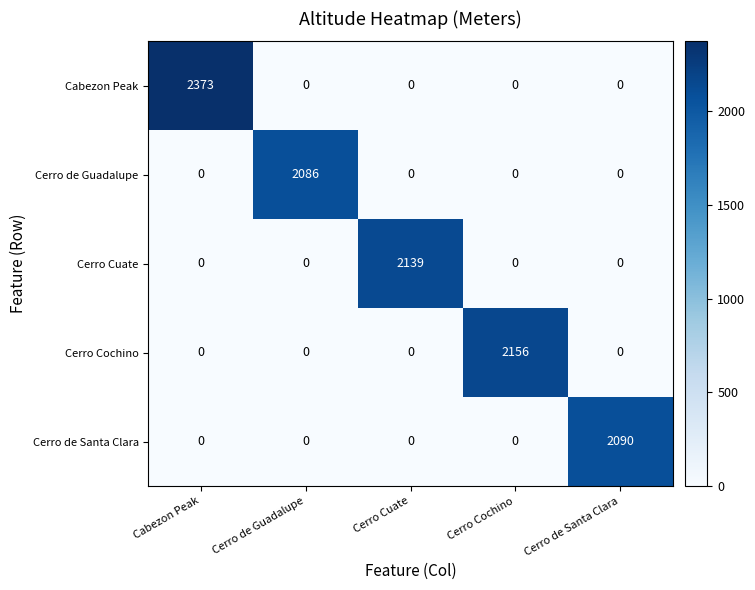

What is the average value of the Cerro Cuate series?

428